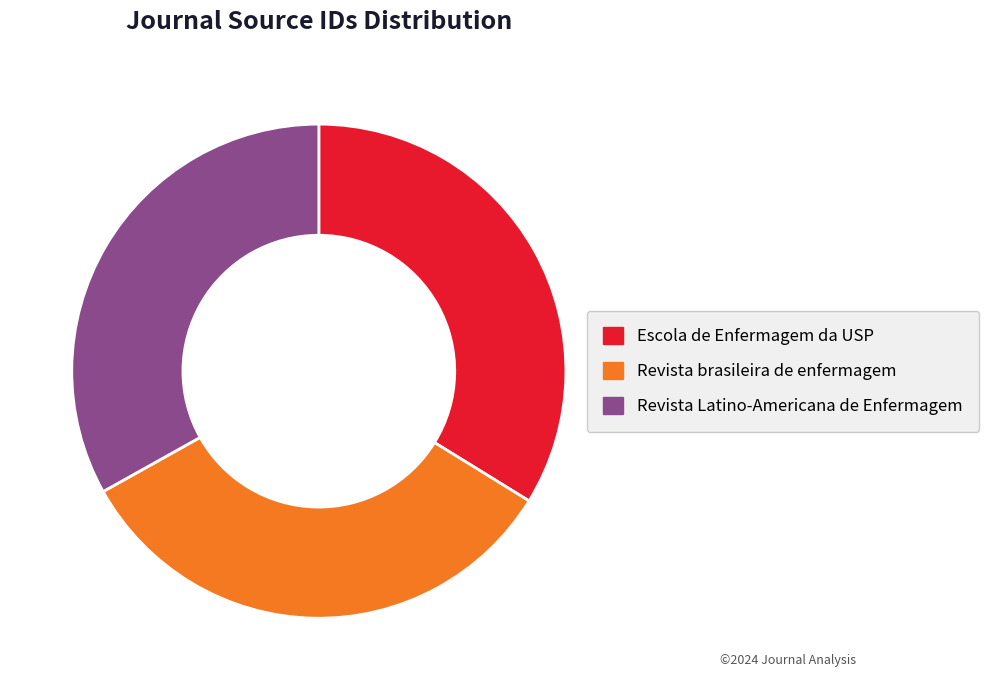

What is the largest slice in the pie chart?

Escola de Enfermagem da USP